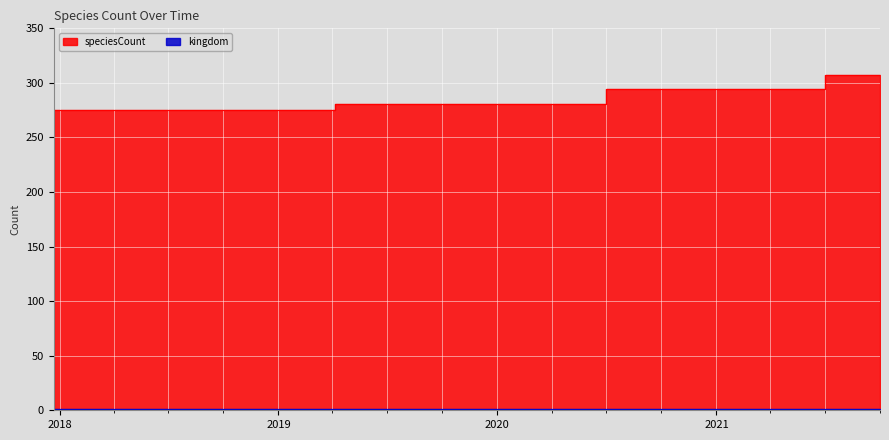

Which category has the highest value across all series?

2021-07-01